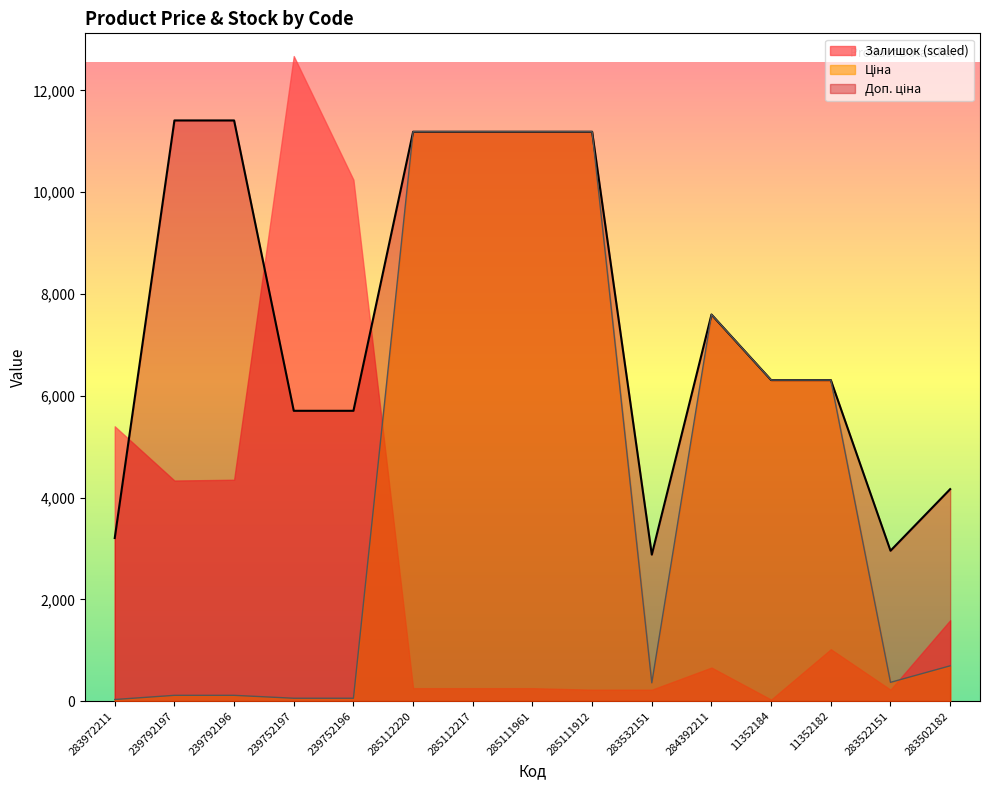

Is it true that Залишок (scaled) equals 8691.0 at 239752197?

False